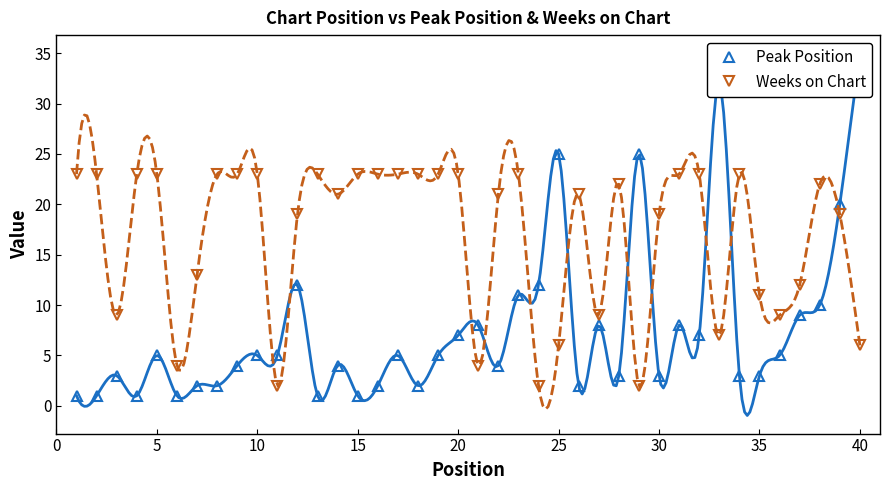

True or false: Weeks on Chart has more than 1 points higher than both neighbors.

True